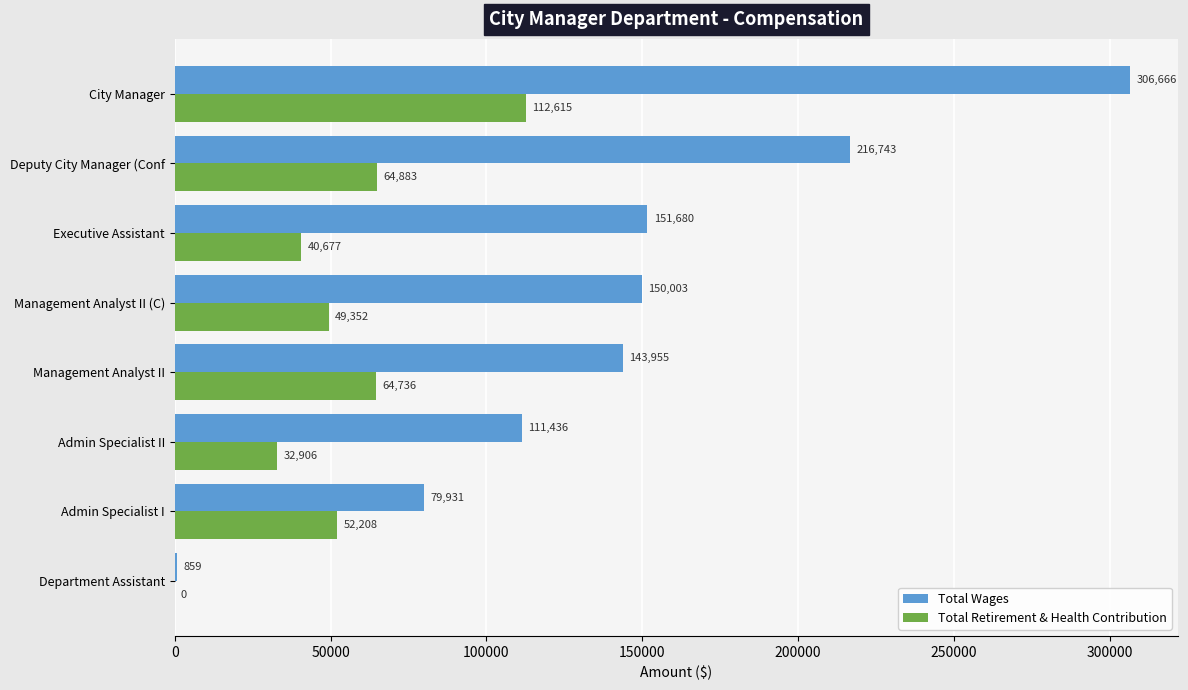

Is it true that Total Retirement & Health Contribution equals 64883 at Deputy City Manager (Conf?

True